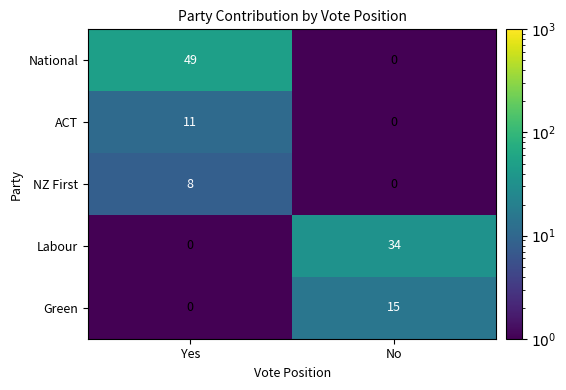

Between Yes and No, which series saw the biggest shift?

National